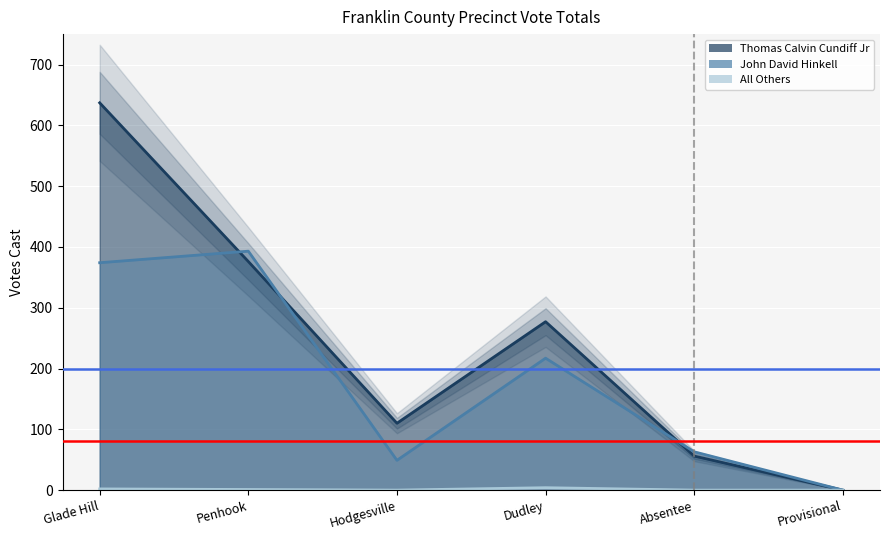

Where does the Thomas Calvin Cundiff Jr series first go above 277?

Glade Hill